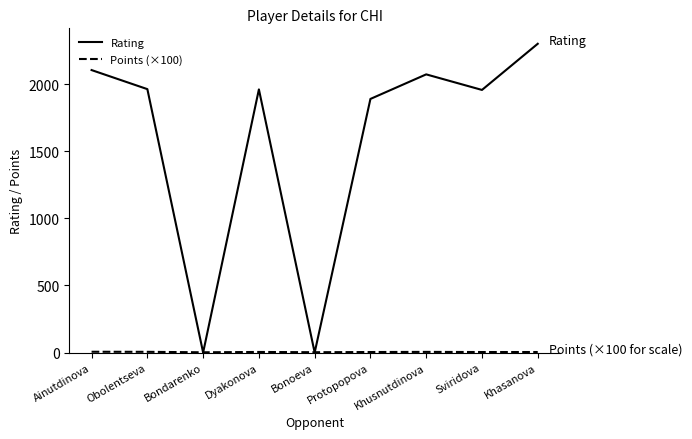

Where is the first local minimum for Rating?

Bondarenko